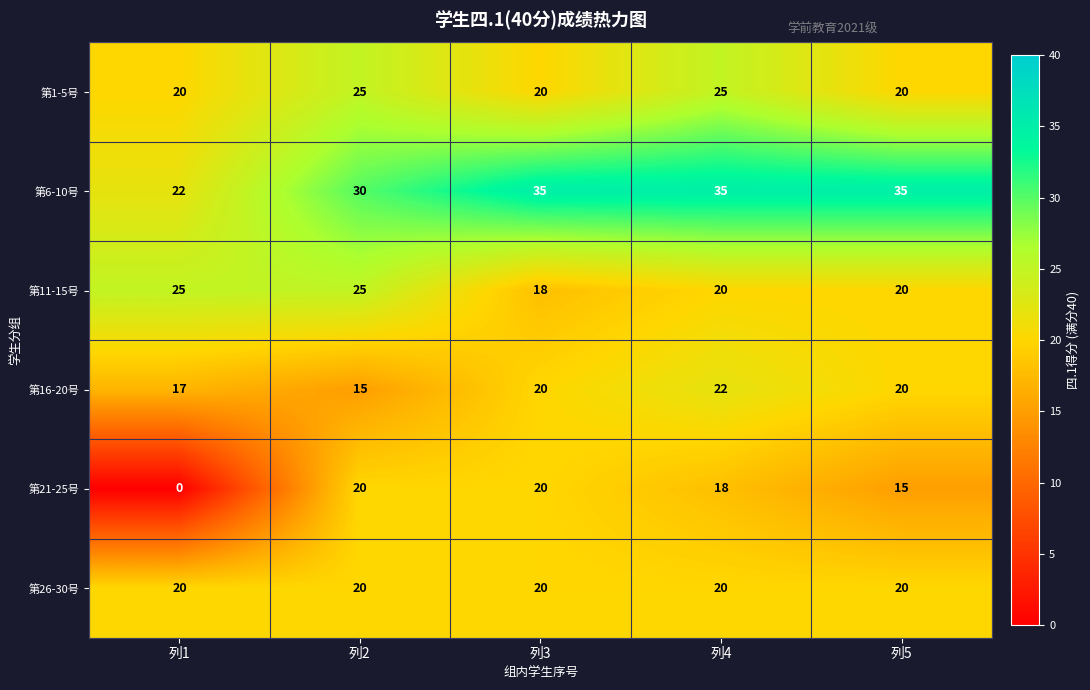

Is it true that 第21-25号 equals 15 at 列5?

True